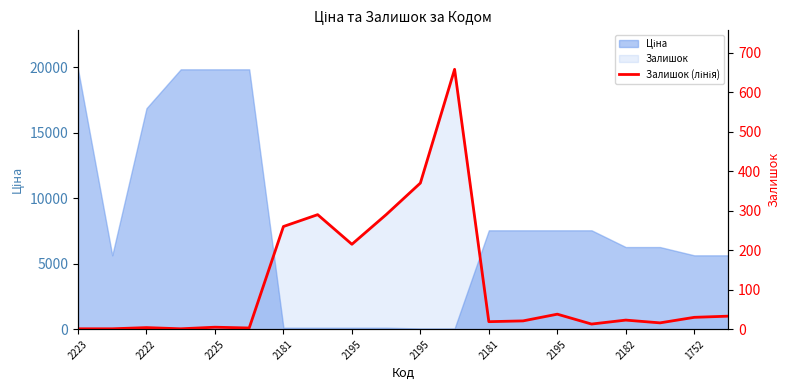

Reading right to left, extract all data points from this chart.

33	30	16	23	13	38	21	19	658	370	290	215	290	260	3	5	1	4	1	1